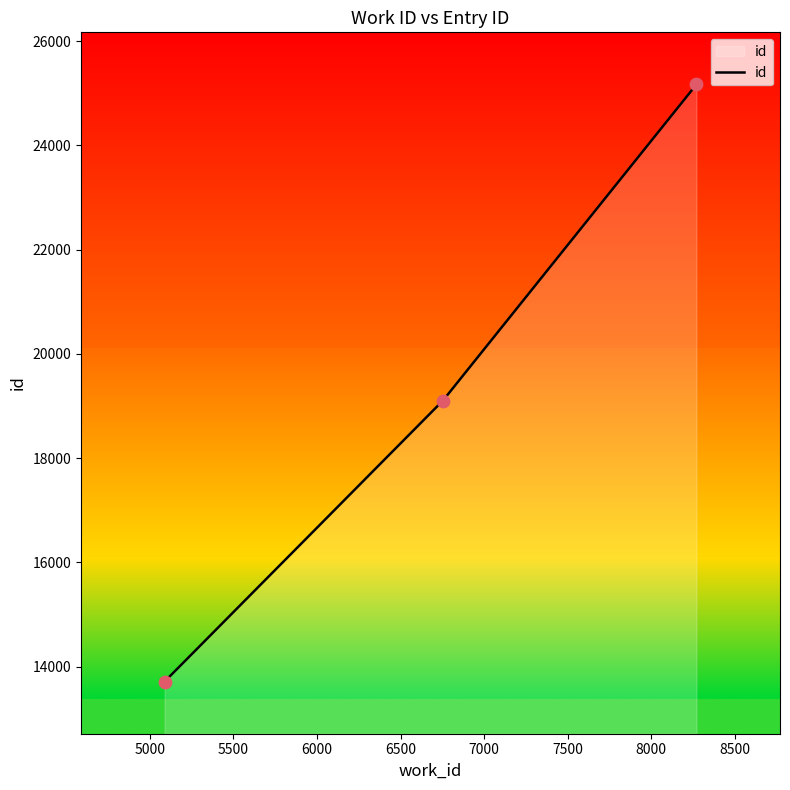

Which has a higher value, 6753 or 5088?

6753